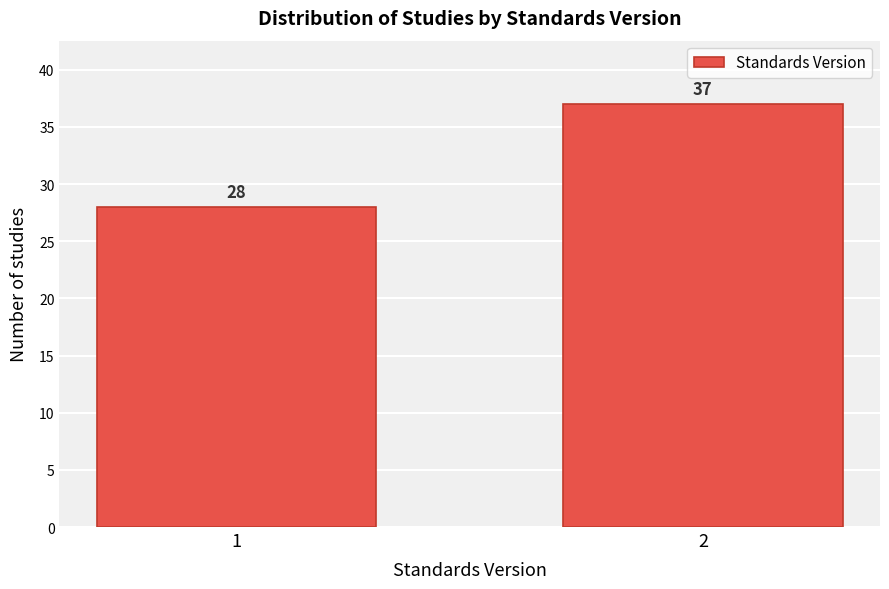

Reading left to right, what are all the values shown in this chart?

1=28	2=37